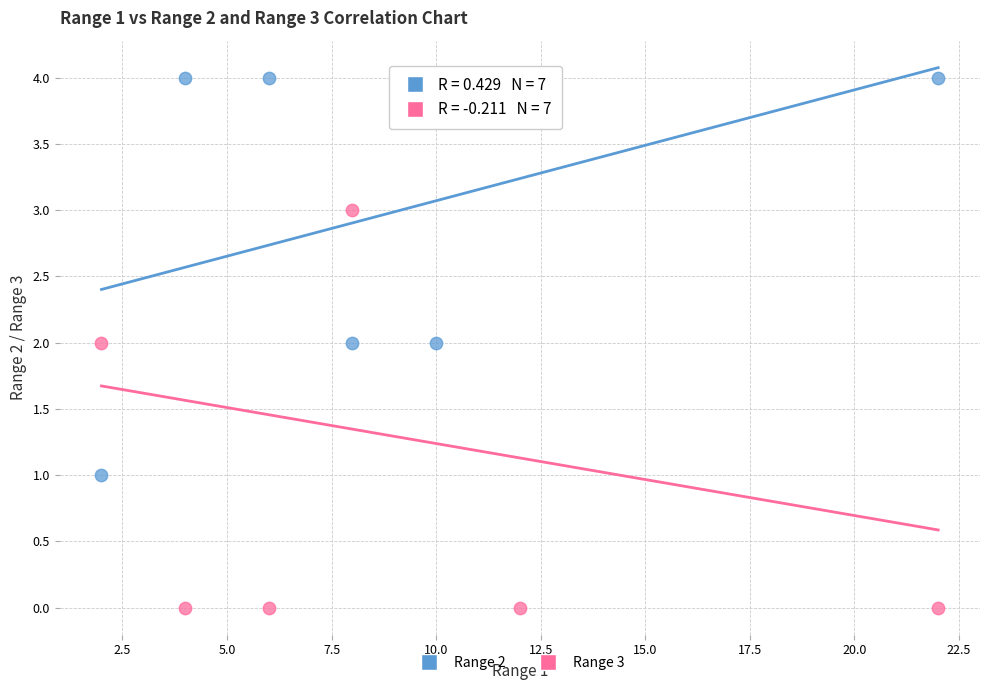

Which series has the largest Y range (max minus min)?

Range 3